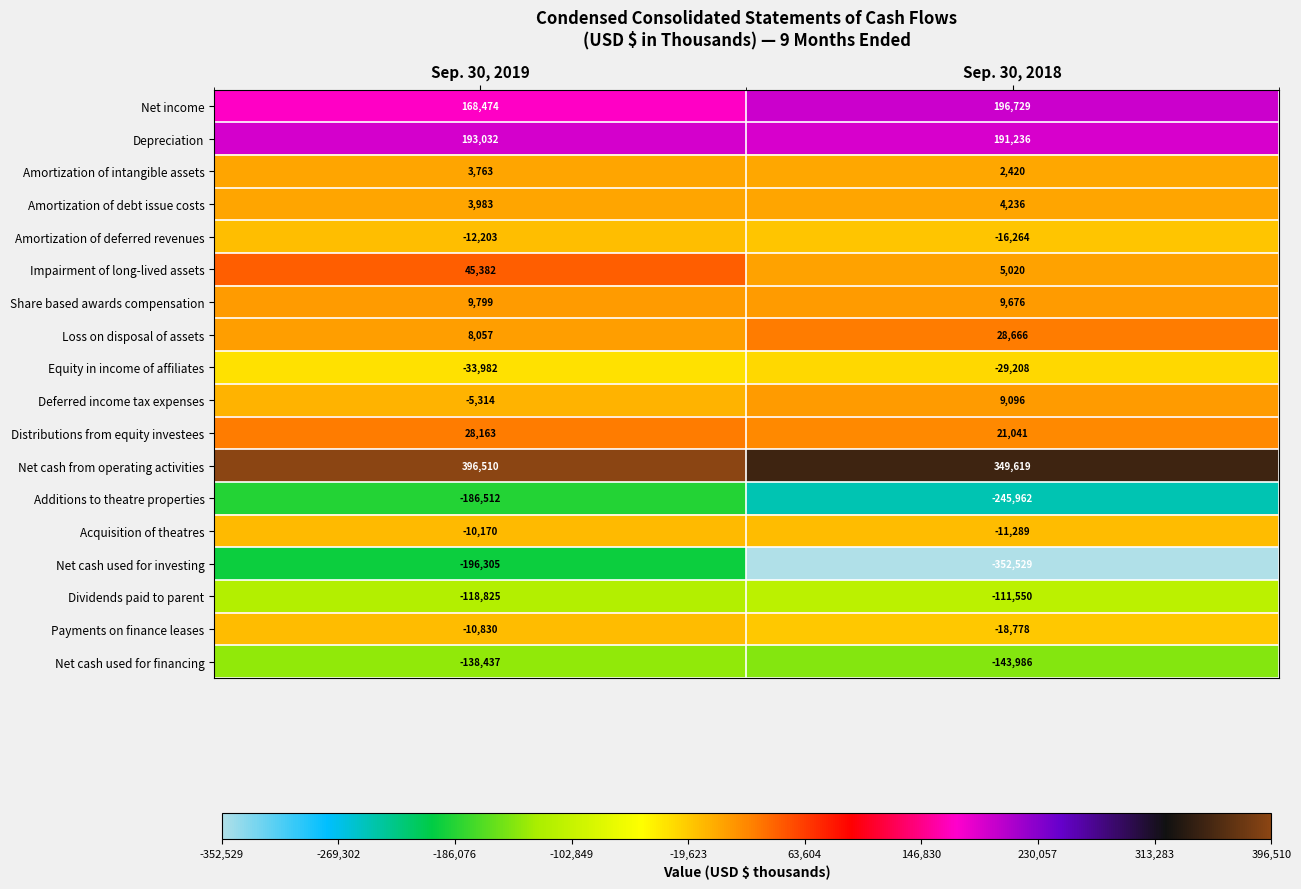

Where is Net cash used for financing nearest to the value -141211?

Sep. 30, 2019